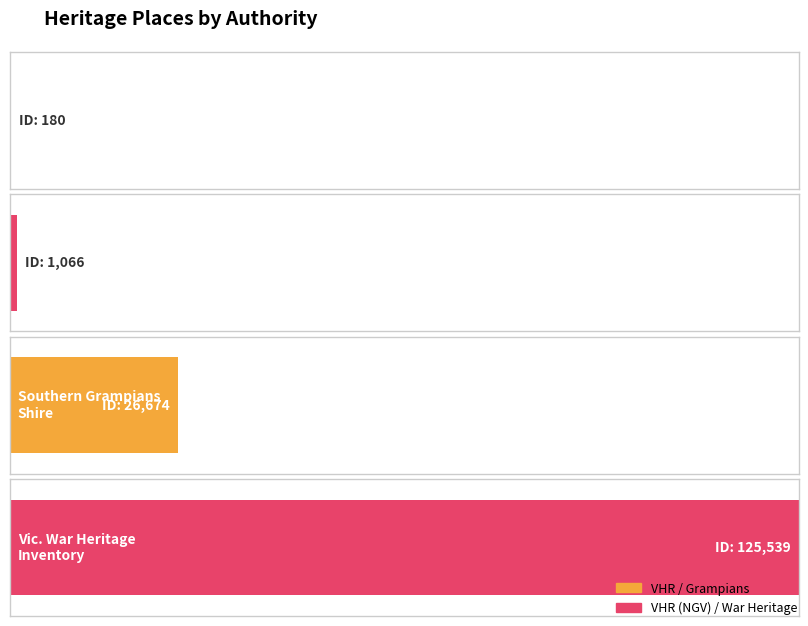

Count the number of values greater than 26674.

1